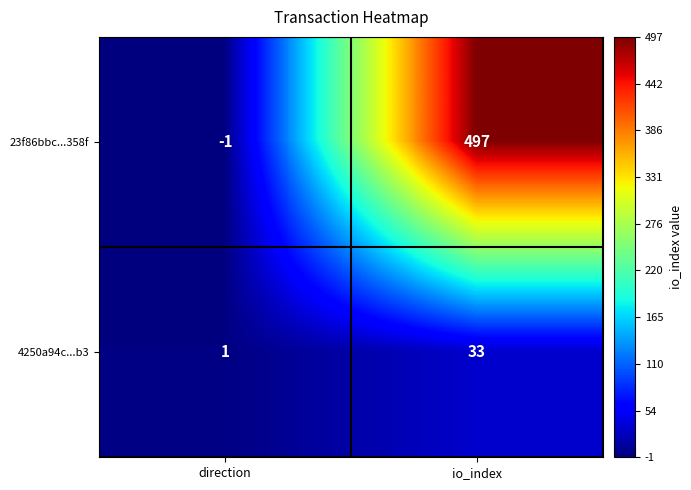

Rank the series at direction from highest to lowest value.

4250a94c...b3, 23f86bbc...358f